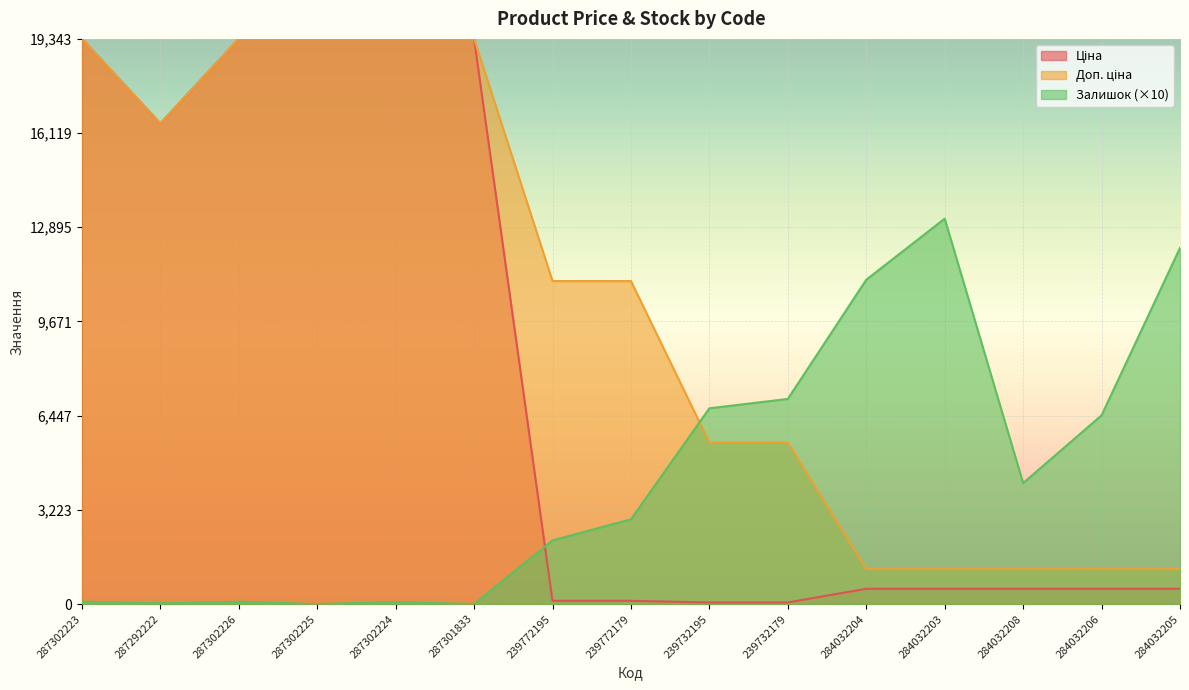

List the series in order of their overall mean, highest first.

Доп. ціна, Ціна, Залишок